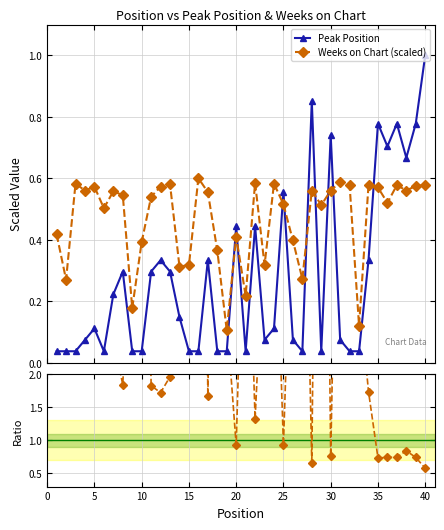

True or false: Peak Position and Weeks on Chart (scaled) cross at least once.

True